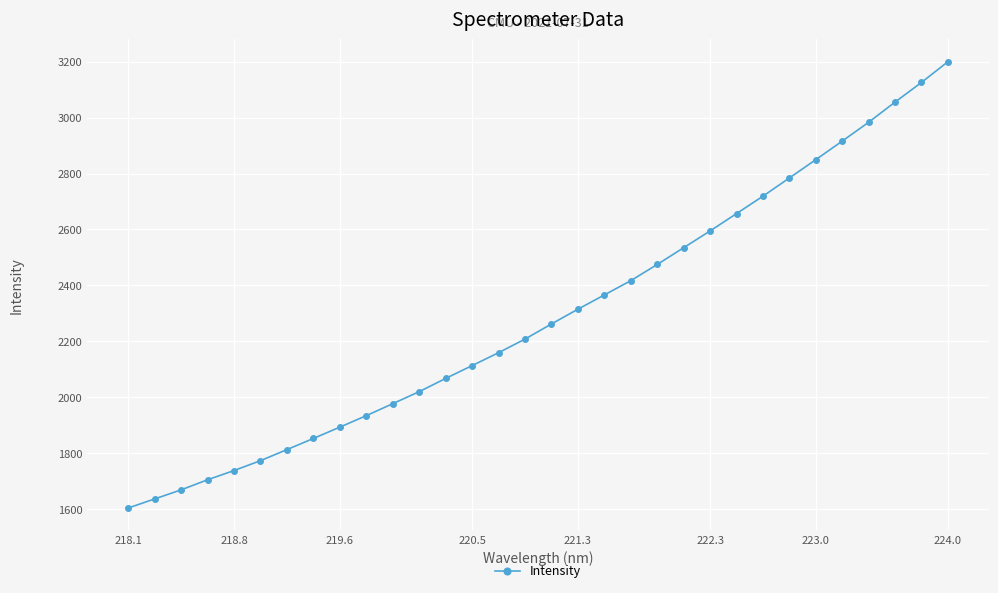

Reading left to right, extract all data points from this chart.

1603.7	1636.1	1668.6	1704.7	1737.7	1773.1	1812.6	1852.5	1893.0	1934.1	1977.0	2020.0	2067.3	2113.2	2159.3	2208.0	2262.1	2314.9	2365.9	2417.0	2474.9	2534.9	2594.8	2656.8	2719.2	2784.3	2849.8	2916.2	2983.5	3055.7	3126.0	3200.0